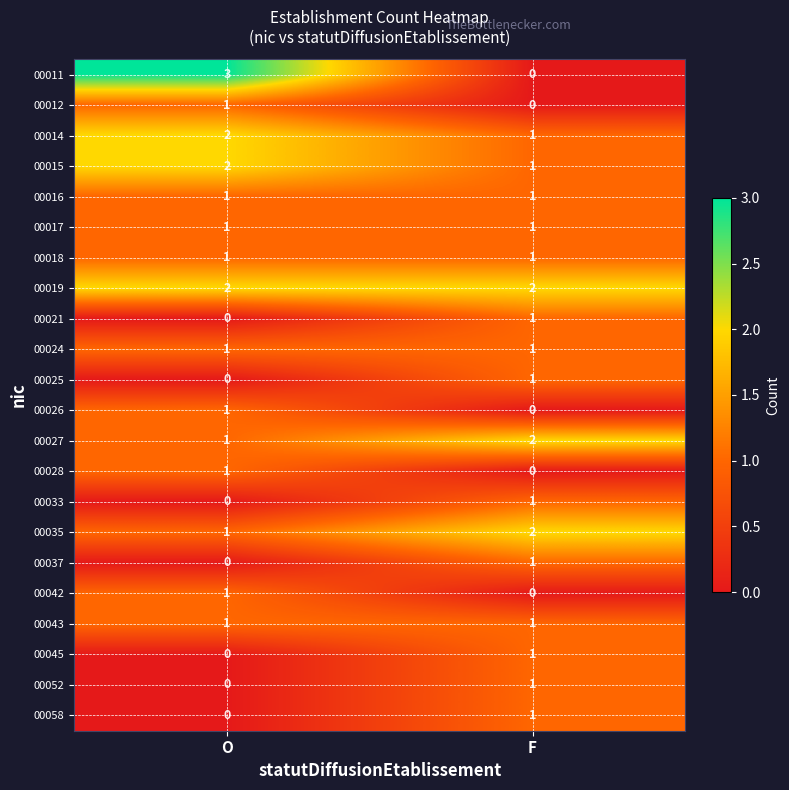

True or false: 00011 has a value of 1 at F.

False